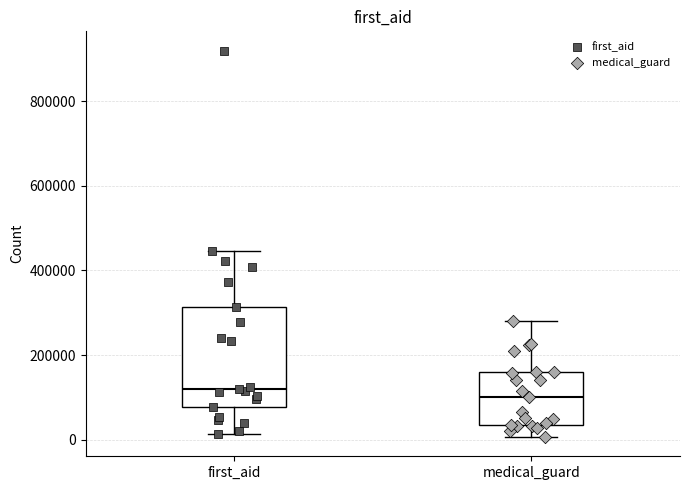

Reading left to right, read every box against the y-axis: the position of its median line, the range the box covers, and the ends of its whiskers. The values are not printed on the chart, so give them approximately, as read against the axis.

first_aid: median 120000, box 80000 to 320000, whiskers 20000 to 440000
medical_guard: median 100000, box 40000 to 160000, whiskers 0 to 280000